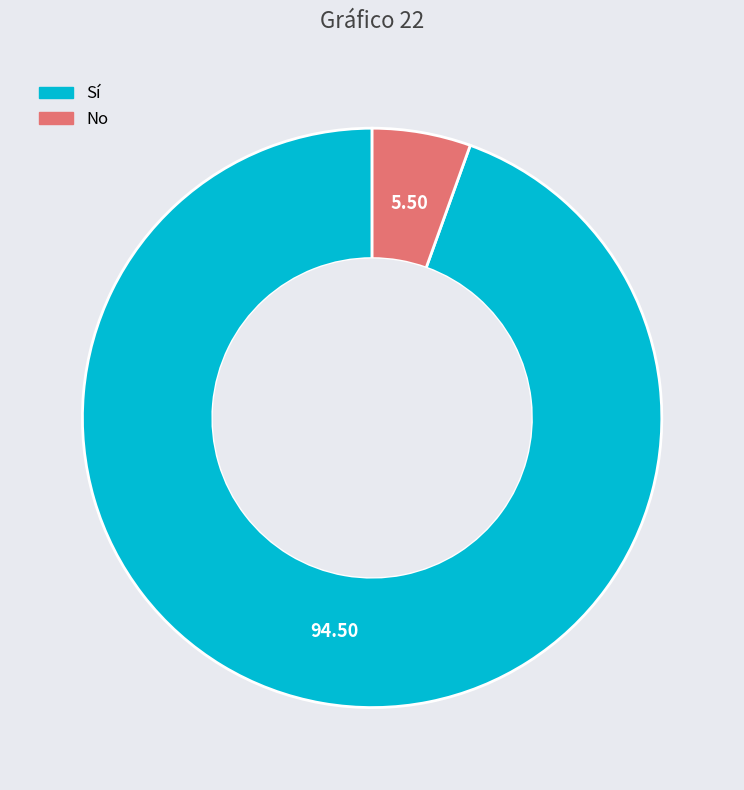

Rank the categories by value from highest to lowest.

Sí, No